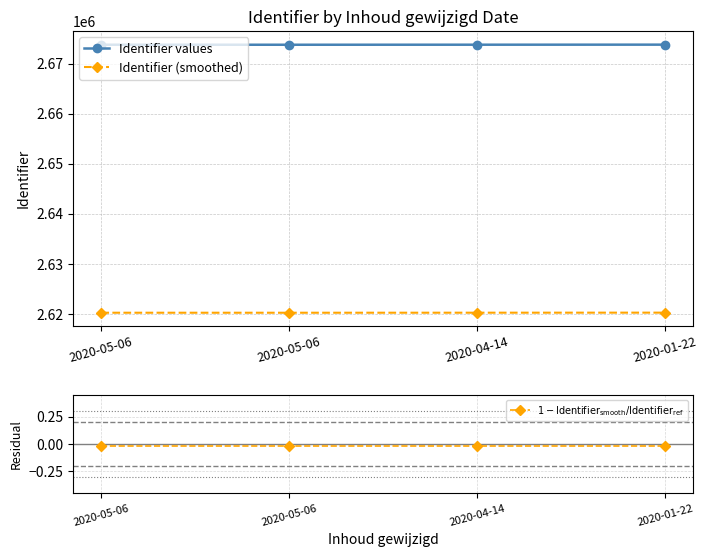

How many interior local peaks does the $1 - \mathrm{Identifier_{smooth}} / \mathrm{Identifier_{ref}}$ series have?

1